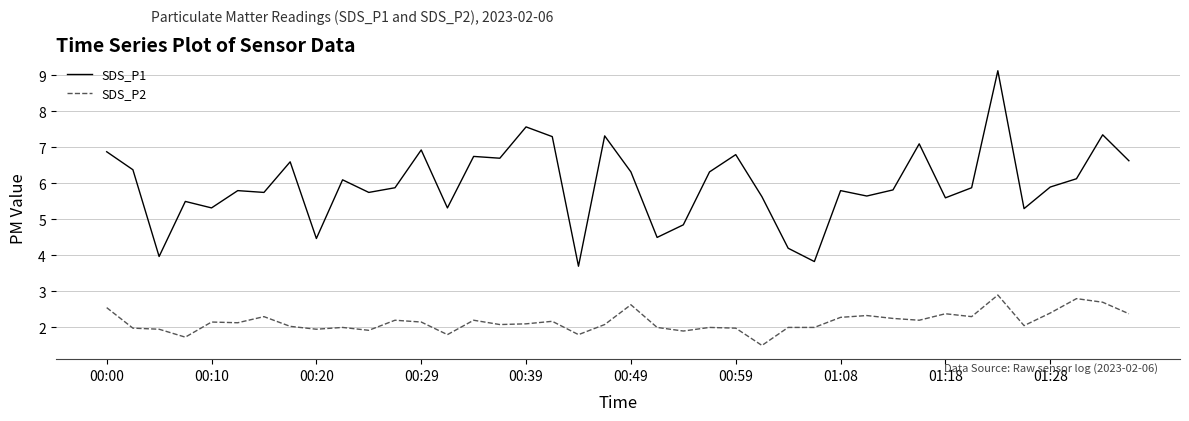

True or false: SDS_P2 and SDS_P1 intersect in this chart.

False